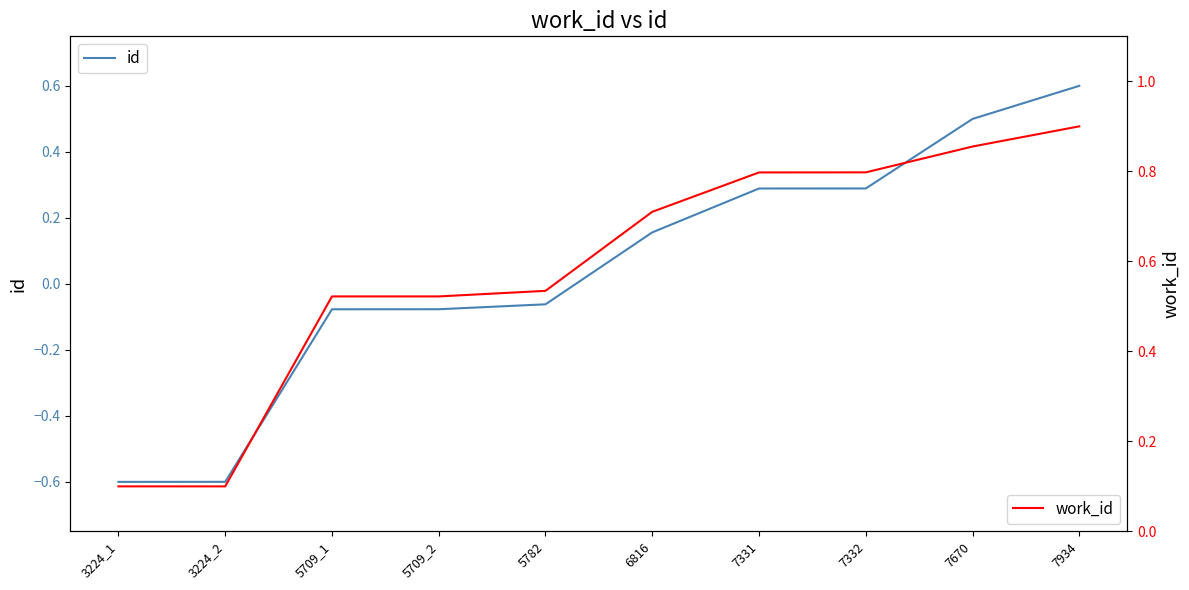

What is the maximum value for id?

0.6